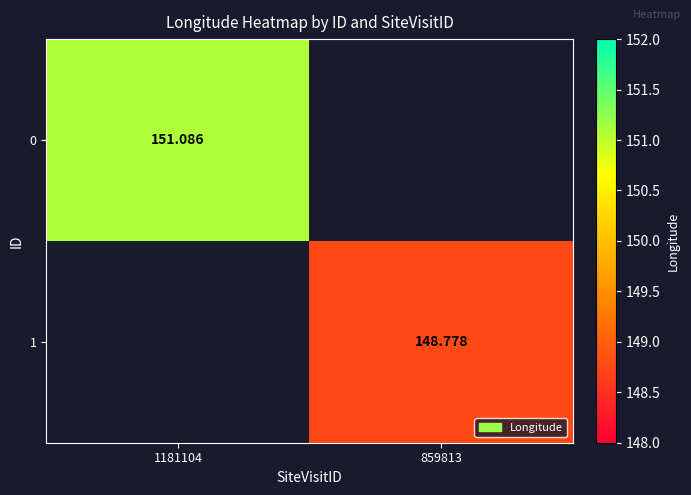

At how many categories does at least one series exceed 150?

1